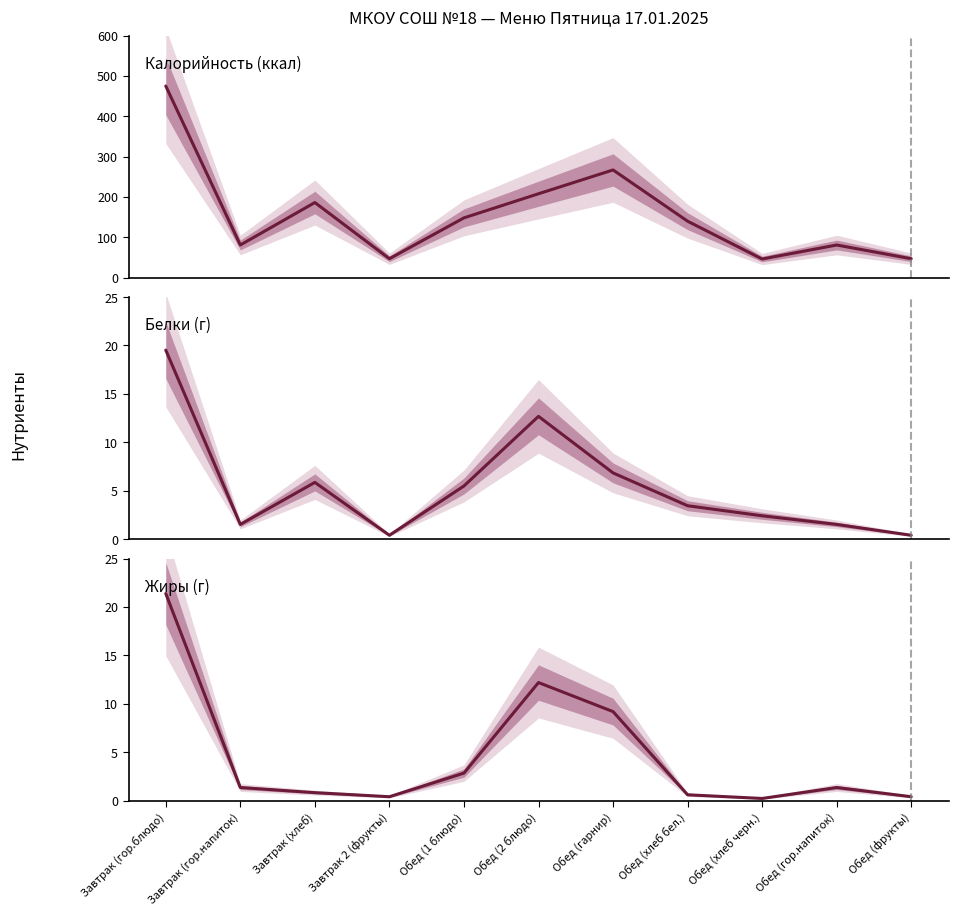

What is the total value across all series at Обед (2 блюдо)?

232.9